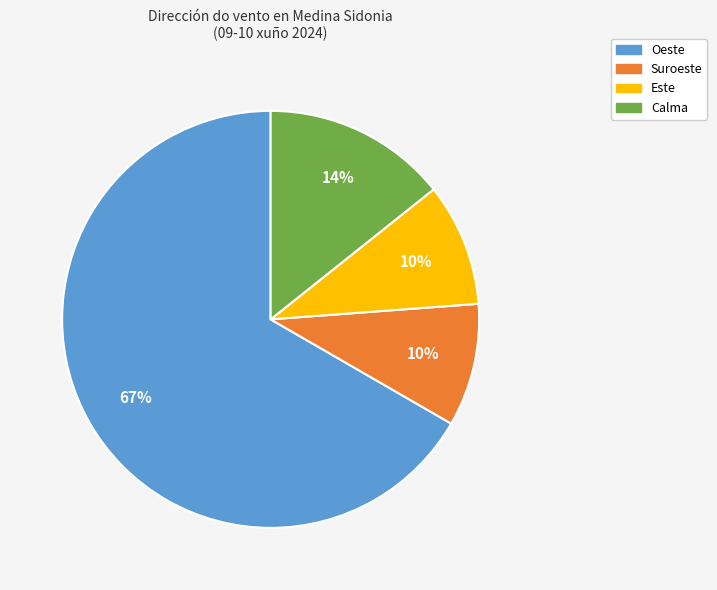

How many slices are in this pie chart?

4